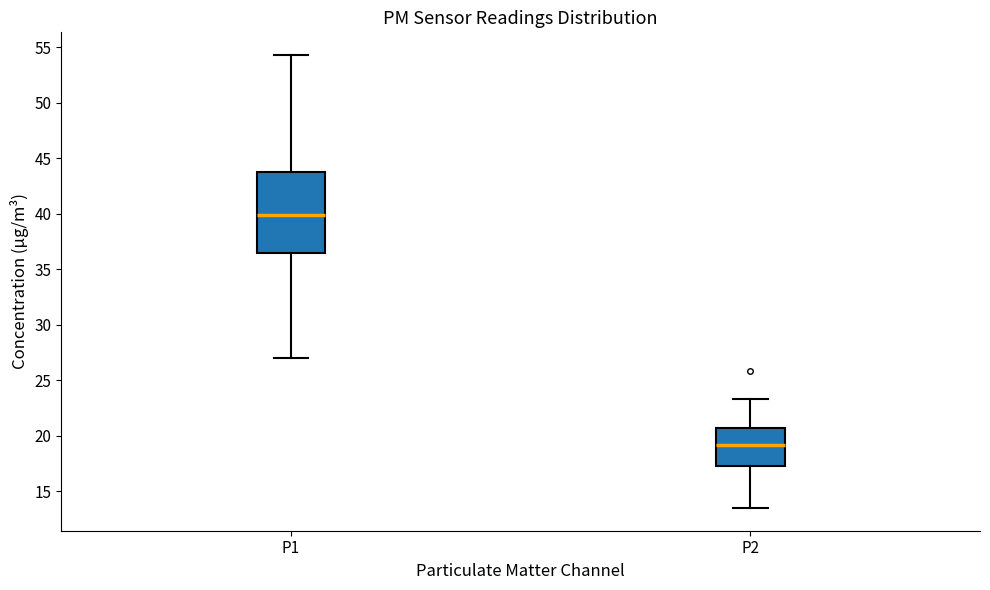

Reading left to right, transcribe this box plot: for each box, give where its median line is, the range the box spans, and where its two whiskers end, as read against the y-axis. The values are not printed on the chart, so give them approximately, as read against the axis.

P1: median 40.0, box 36.5 to 43.5, whiskers 27.0 to 54.5
P2: median 19.0, box 17.5 to 20.5, whiskers 13.5 to 23.5